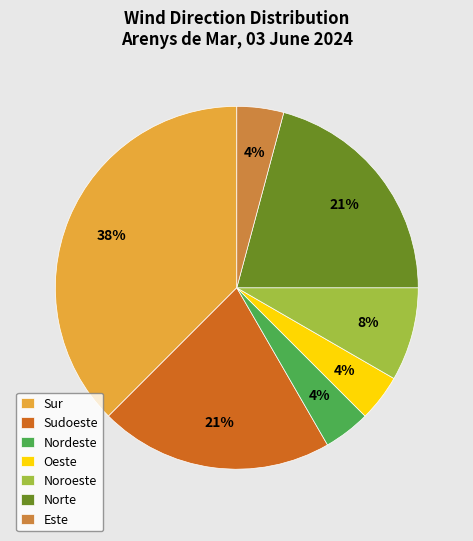

To the nearest percent, what portion does Sudoeste represent?

21%